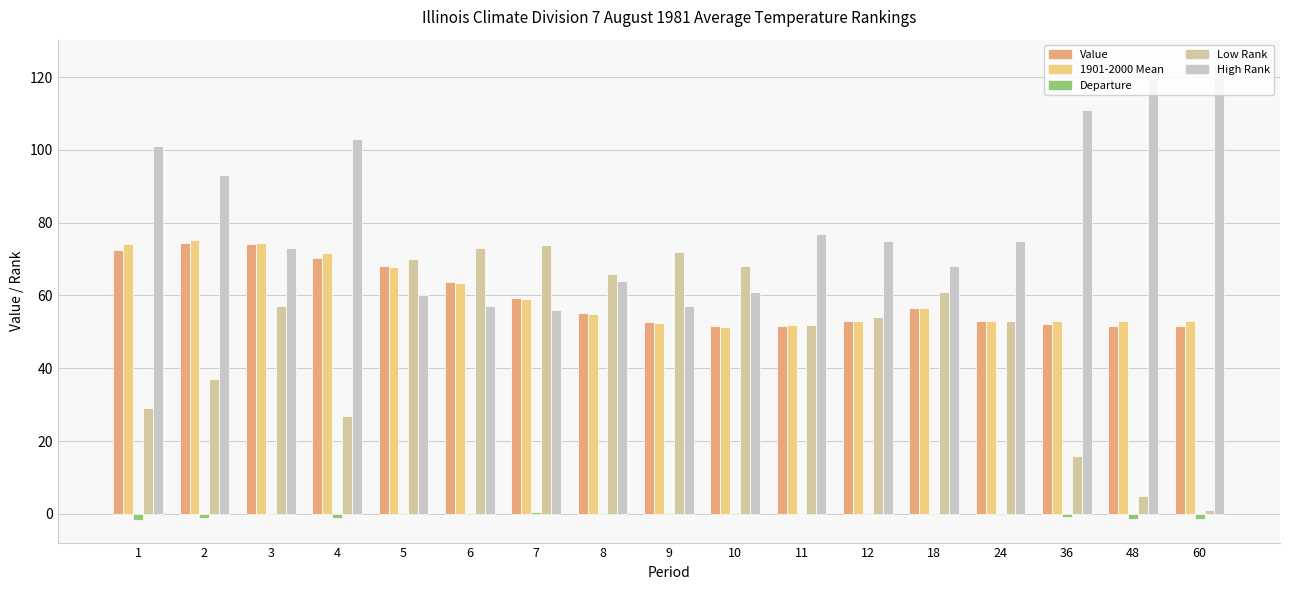

How many values in the Value series exceed 55?

9